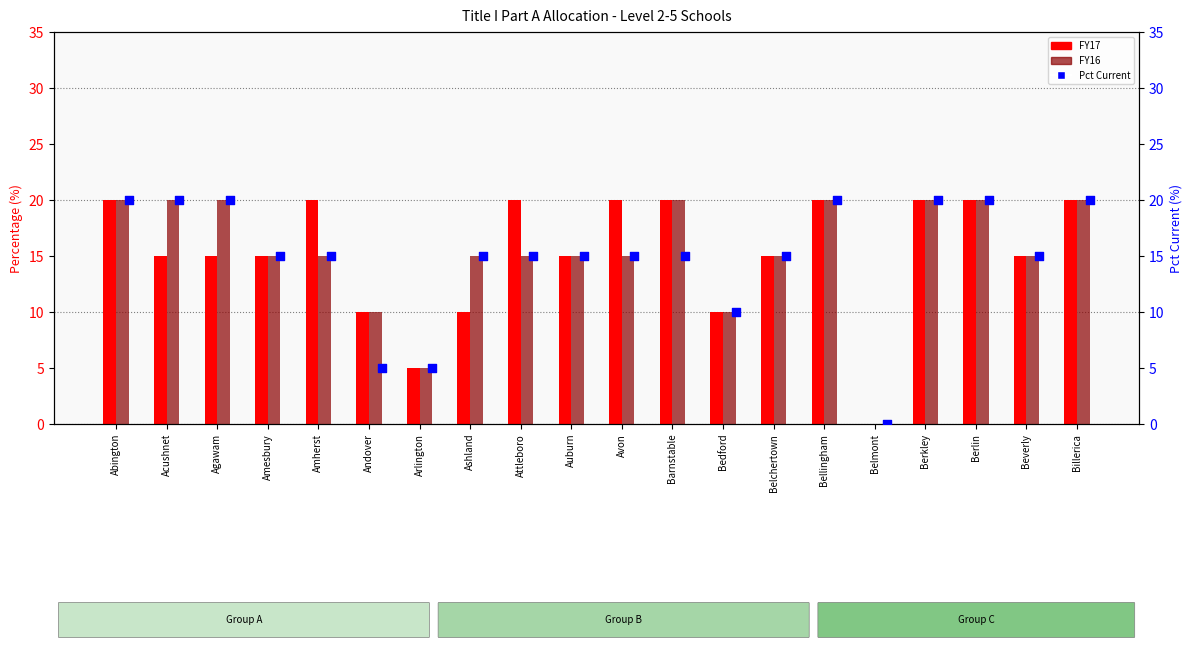

Is the value of percentile rank within the sample at Bedford greater than the value of FY17 at Avon?

No